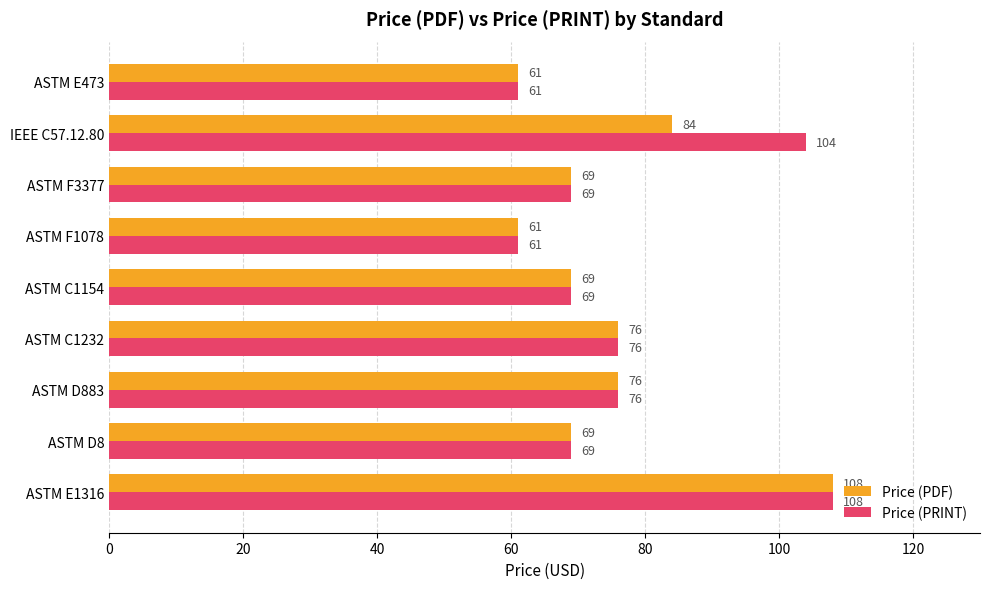

Rank the series by their average value, from highest to lowest.

Price (PRINT), Price (PDF)